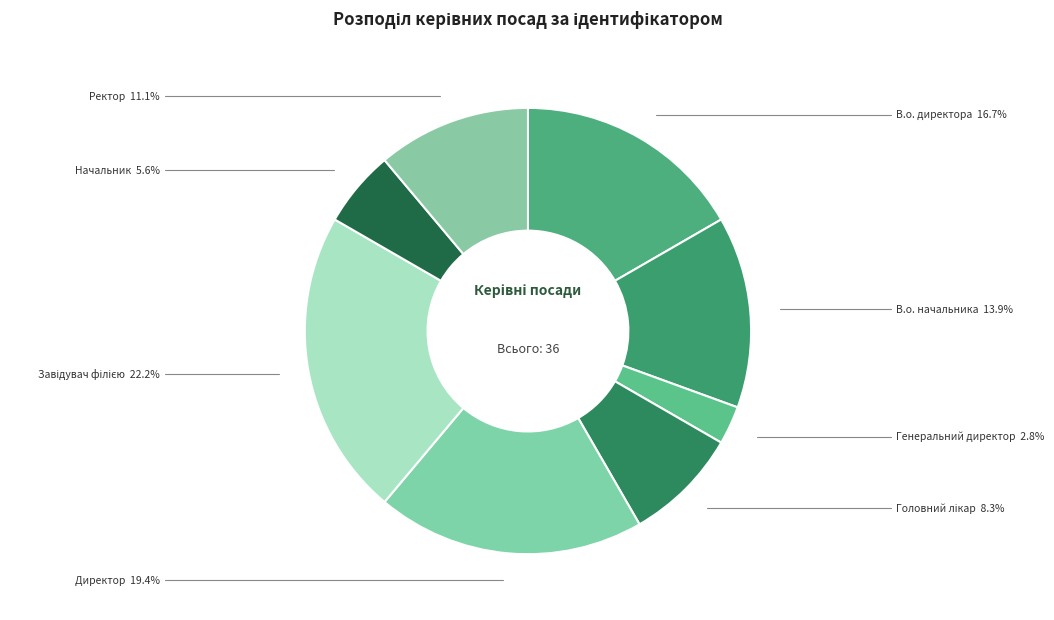

What percentage is NOT represented by Ректор?

88.9%